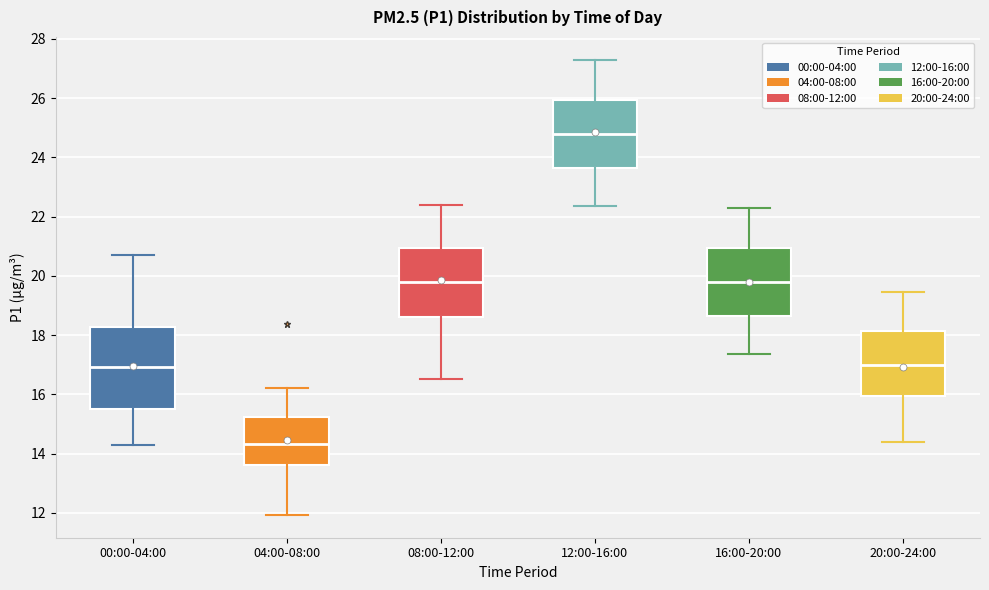

Reading left to right, read every box against the y-axis: the position of its median line, the range the box covers, and the ends of its whiskers. The values are not printed on the chart, so give them approximately, as read against the axis.

00:00-04:00: median 17.0, box 15.6 to 18.2, whiskers 14.4 to 20.8
04:00-08:00: median 14.4, box 13.6 to 15.2, whiskers 12.0 to 16.2
08:00-12:00: median 19.8, box 18.6 to 21.0, whiskers 16.6 to 22.4
12:00-16:00: median 24.8, box 23.6 to 26.0, whiskers 22.4 to 27.4
16:00-20:00: median 19.8, box 18.6 to 21.0, whiskers 17.4 to 22.4
20:00-24:00: median 17.0, box 16.0 to 18.2, whiskers 14.4 to 19.4